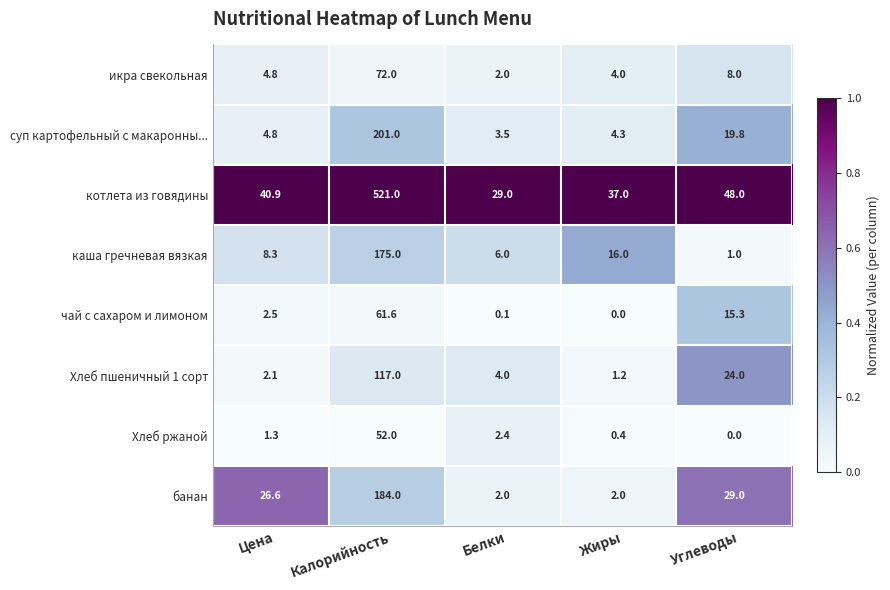

Which series has the largest total across all categories?

котлета из говядины